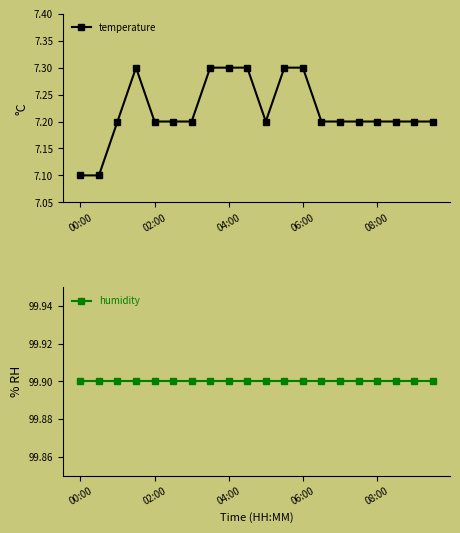

What is the minimum value for temperature?

7.1